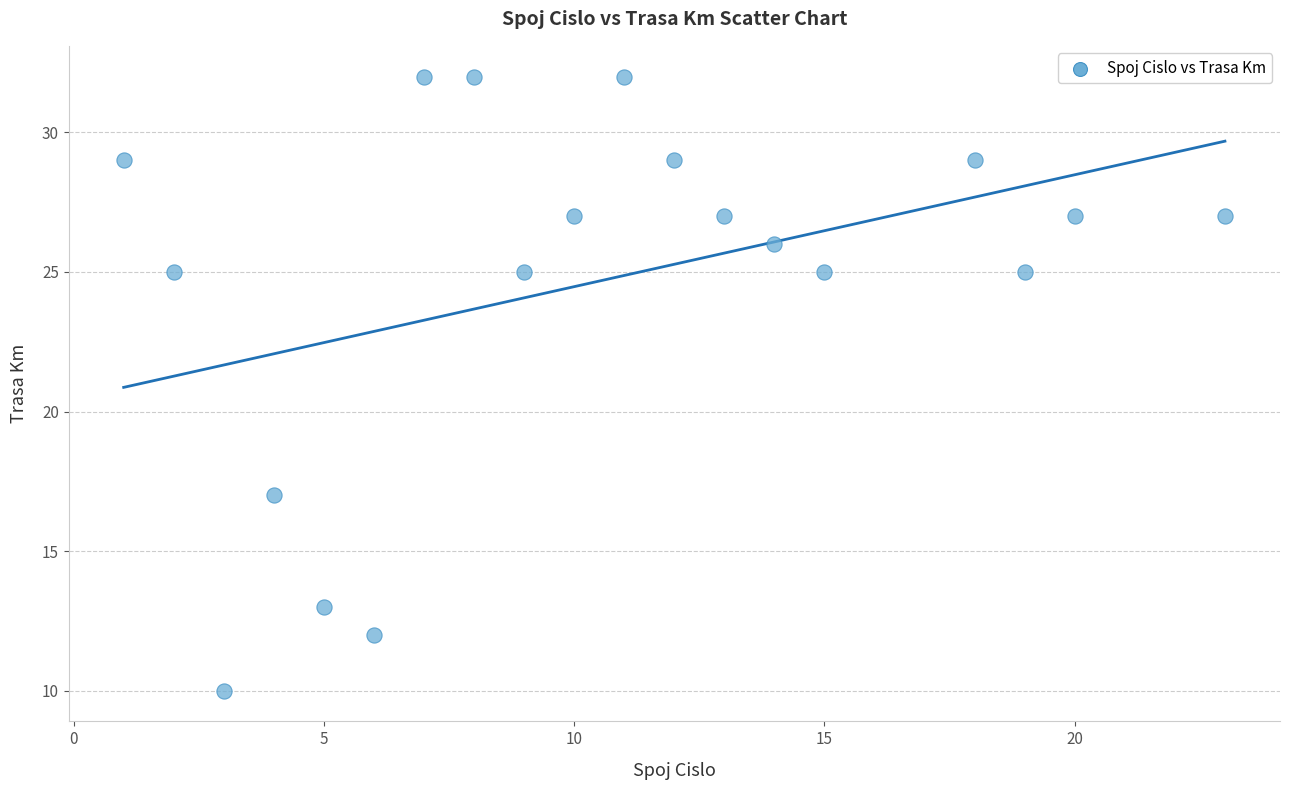

What is the range of X values (max minus min)?

22